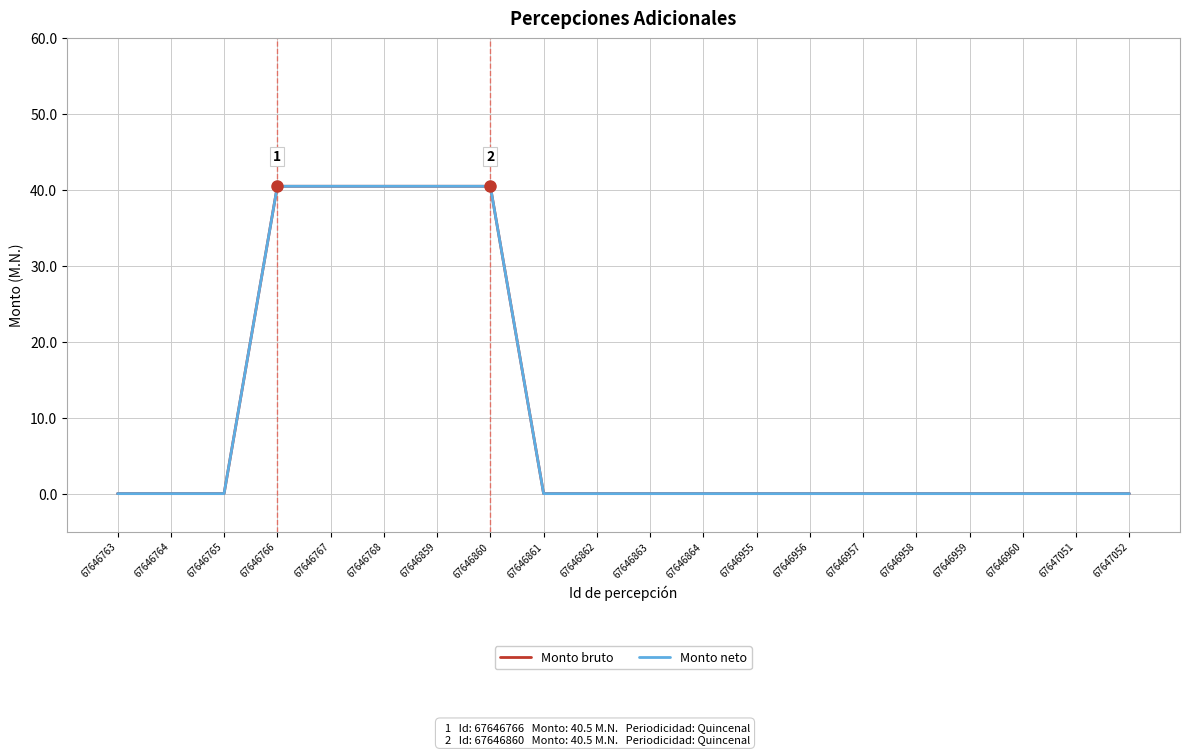

What is the highest value of the Monto neto series?

40.5